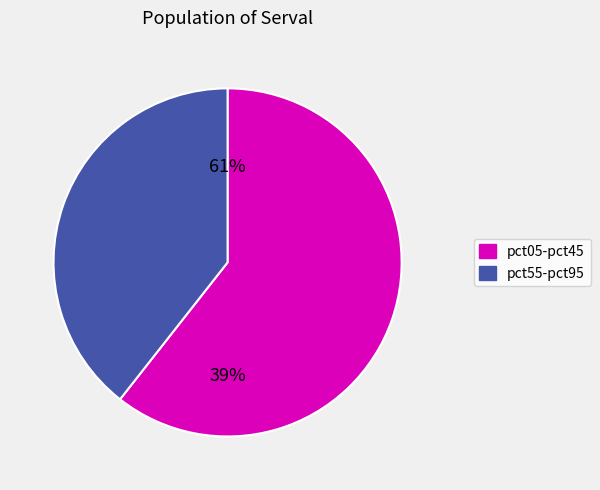

True or false: pct95 accounts for 4% of the total.

False